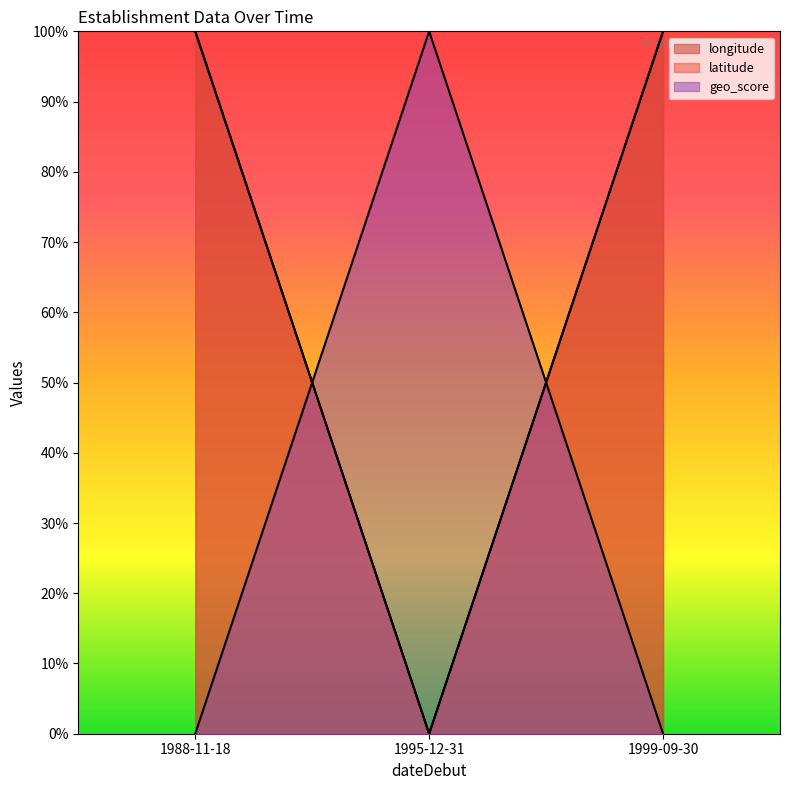

What is the sum of all longitude values?

2